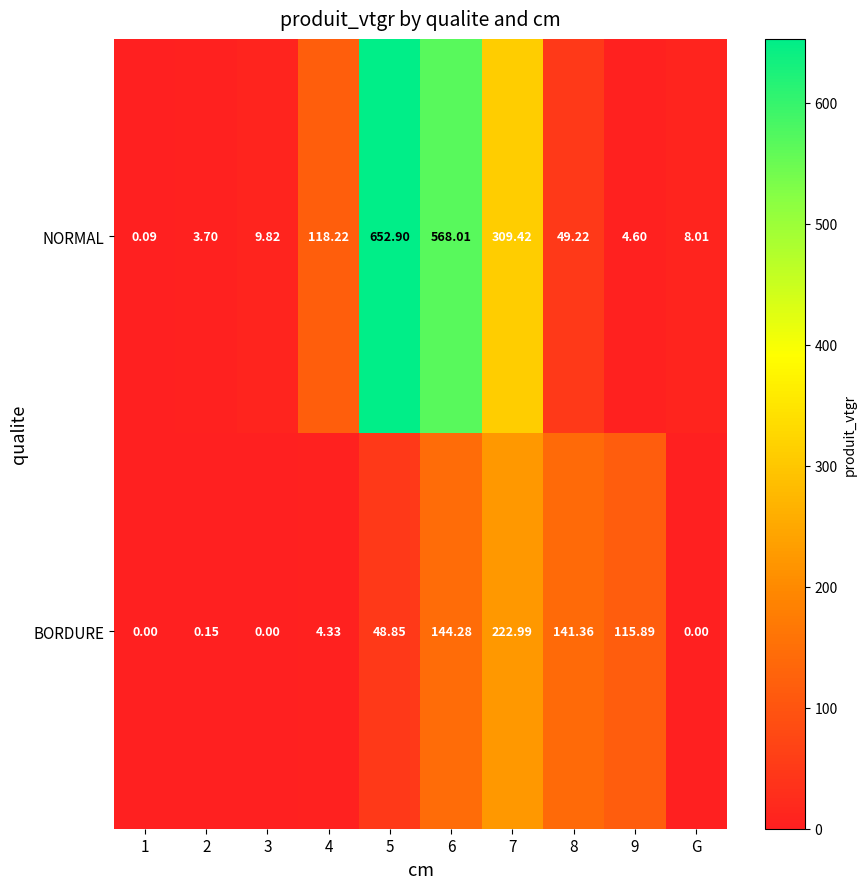

Between 6 and 7, which series saw the biggest shift?

NORMAL